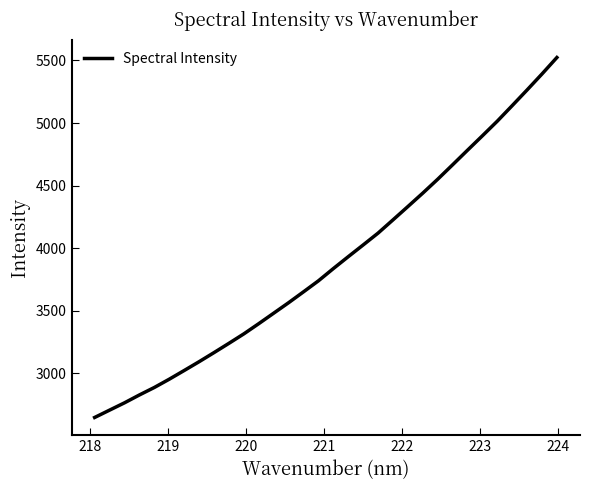

What is the difference between the maximum and minimum values?

2877.1